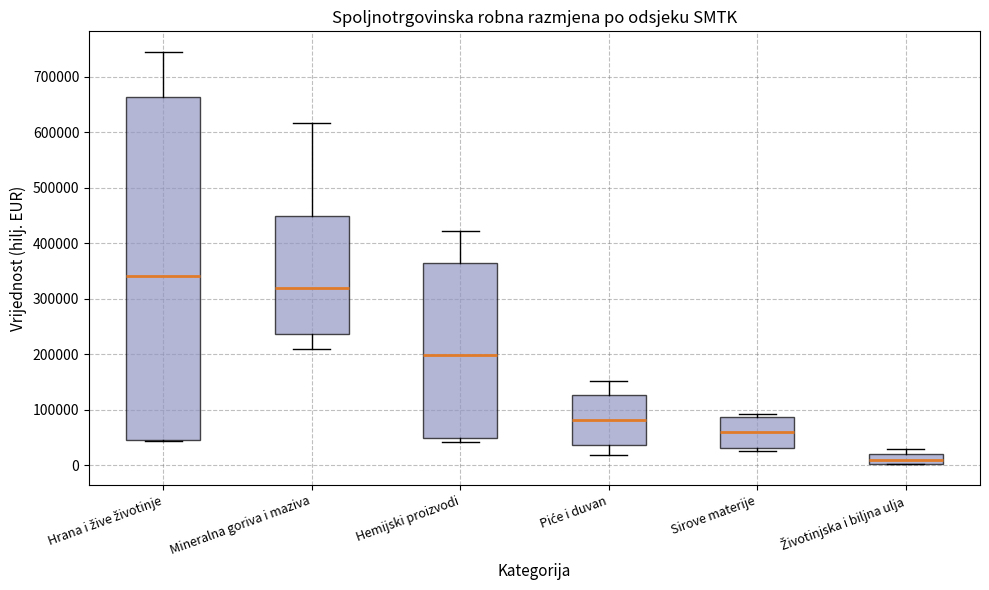

Reading left to right, read every box against the y-axis: the position of its median line, the range the box covers, and the ends of its whiskers. The values are not printed on the chart, so give them approximately, as read against the axis.

Hrana i žive životinje: median 340000, box 50000 to 660000, whiskers 40000 to 740000
Mineralna goriva i maziva: median 320000, box 240000 to 450000, whiskers 210000 to 620000
Hemijski proizvodi: median 200000, box 50000 to 370000, whiskers 40000 to 420000
Piće i duvan: median 80000, box 40000 to 130000, whiskers 20000 to 150000
Sirove materije: median 60000, box 30000 to 90000, whiskers 30000 (just below the box's lower edge) to 90000 (just above the box's upper edge)
Životinjska i biljna ulja: median 10000, box 0 to 20000, whiskers 0 to 30000